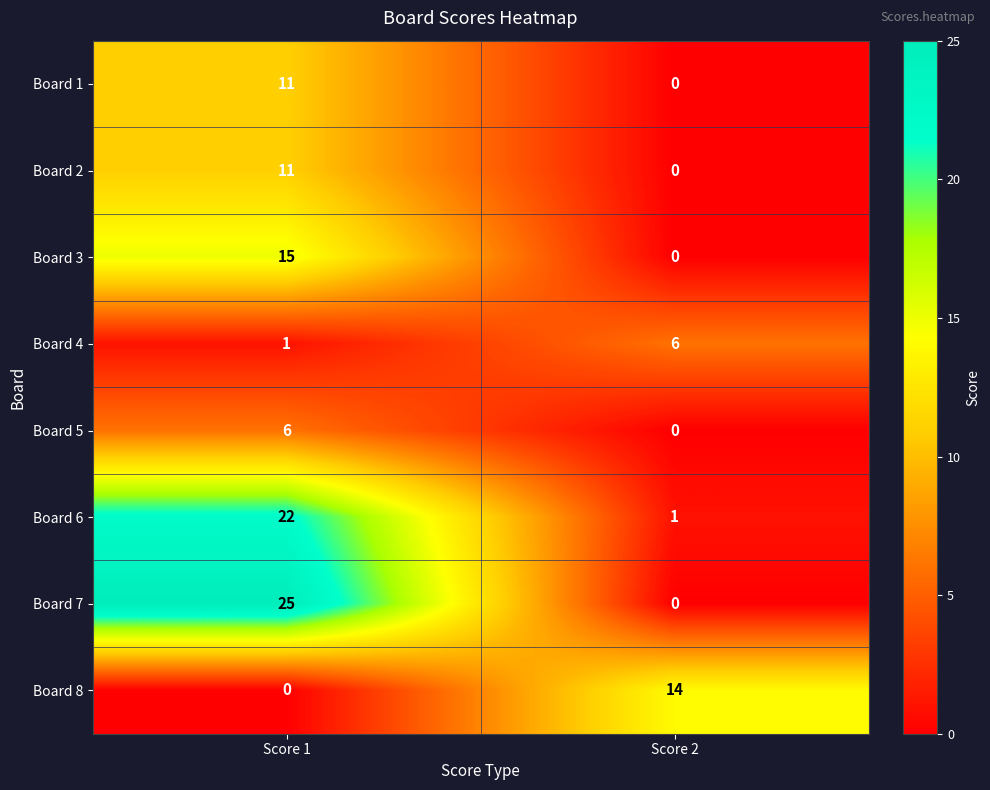

What is the difference between the maximum and minimum values in the Board 4 series?

5